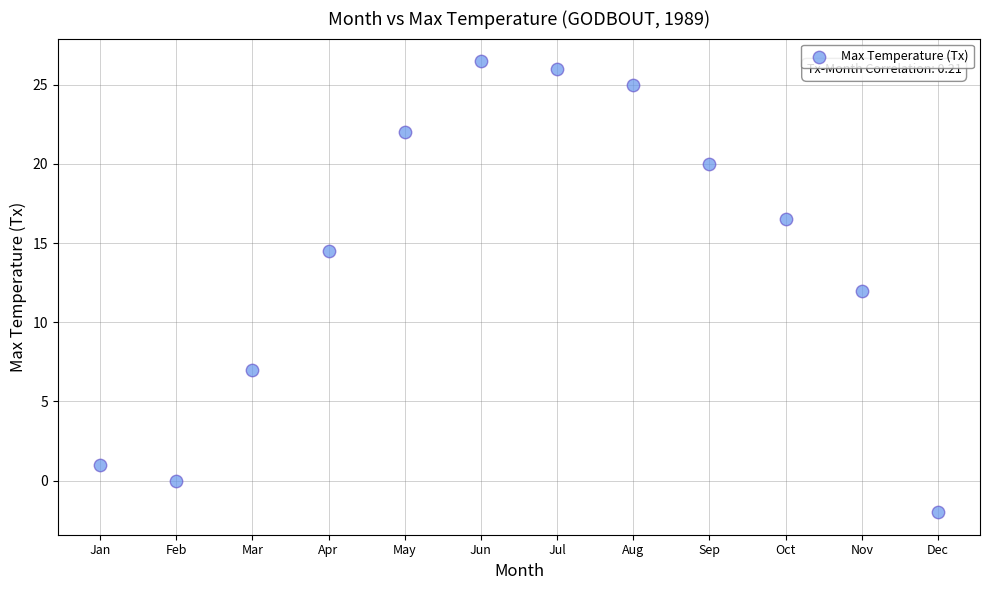

What is the average X value?

6.5